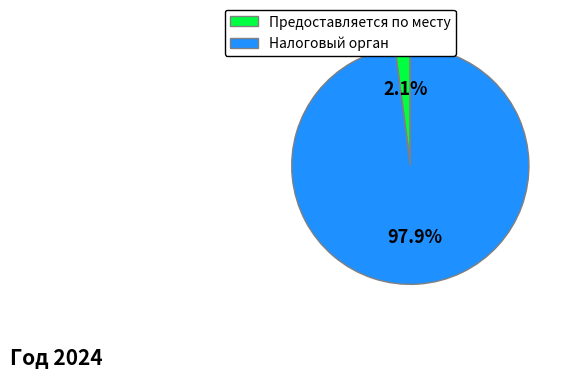

To the nearest percent, what portion does Налоговый орган represent?

98%